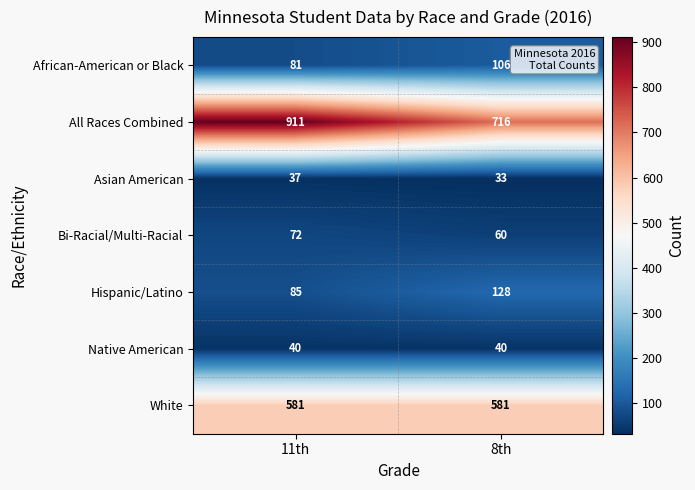

What is the sum of the Native American values at 11th and 8th?

80